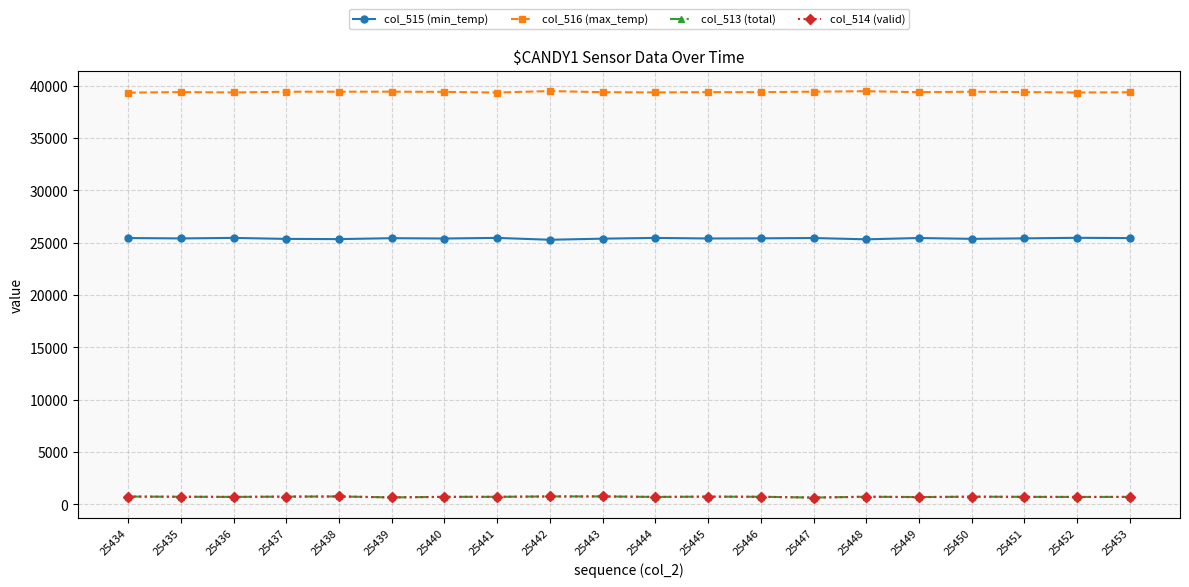

At how many categories does at least one series exceed 20858?

20